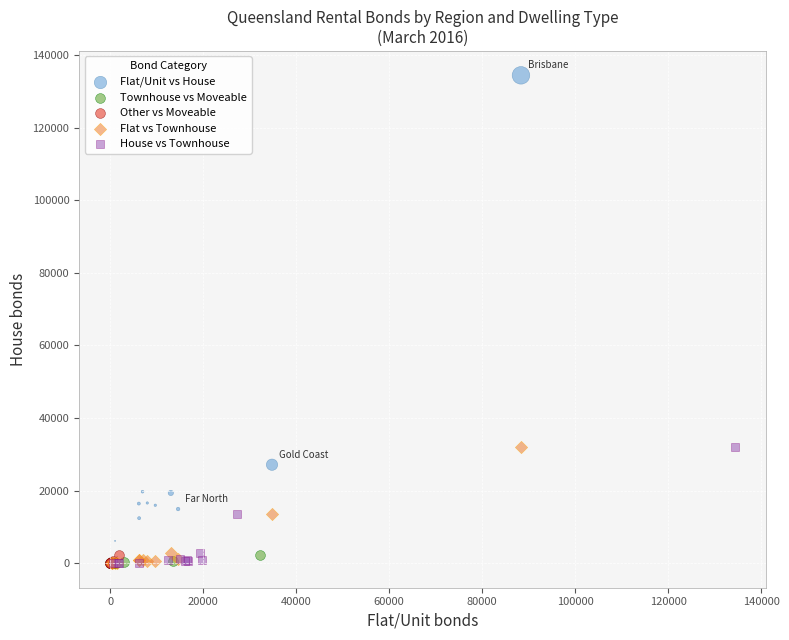

What are all the series names shown in the legend?

Flat/Unit vs House, Townhouse vs Moveable, Other vs Moveable, Flat vs Townhouse, House vs Townhouse